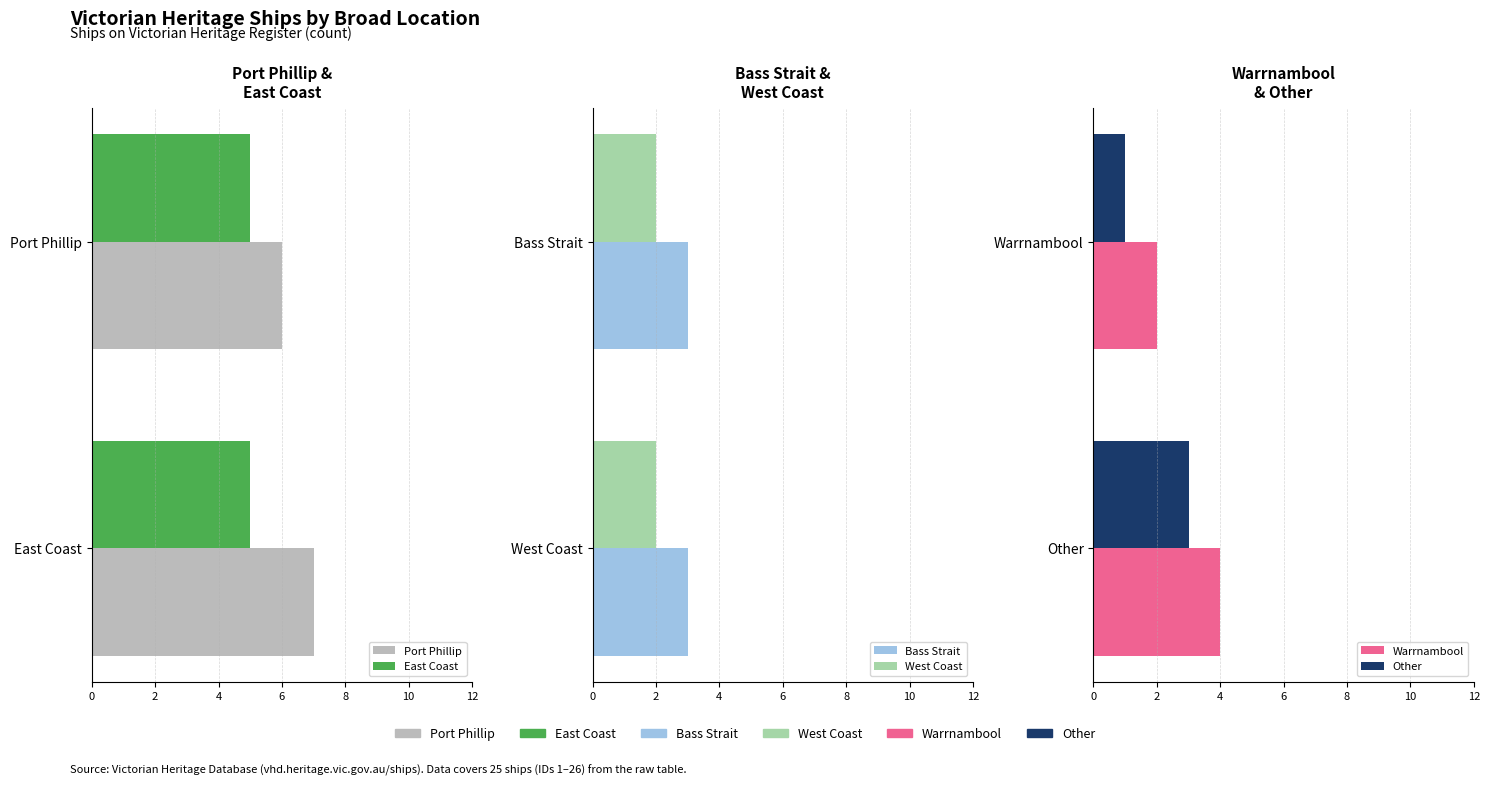

What is the lowest value of the East Coast series?

0.3